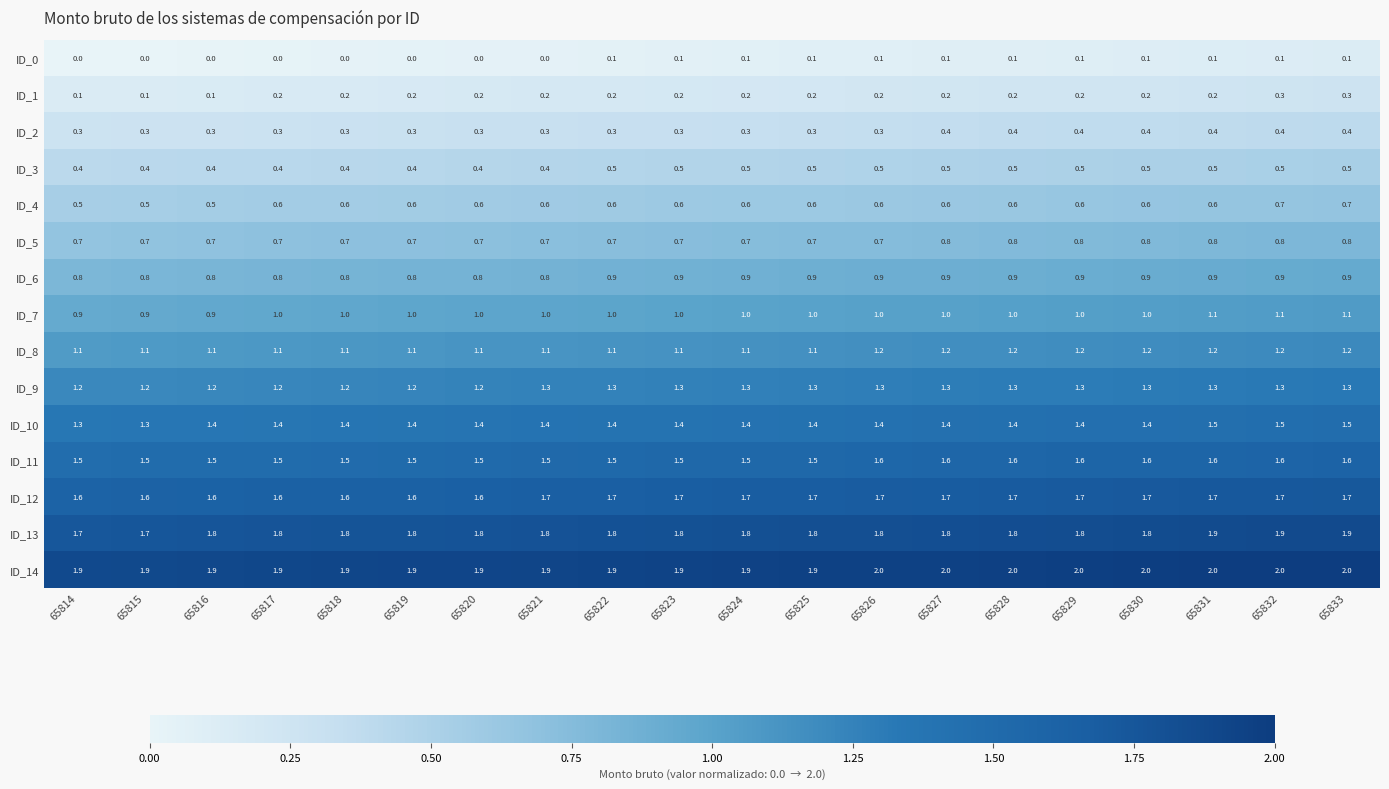

How many ID_6 values are between 0 and 1?

20